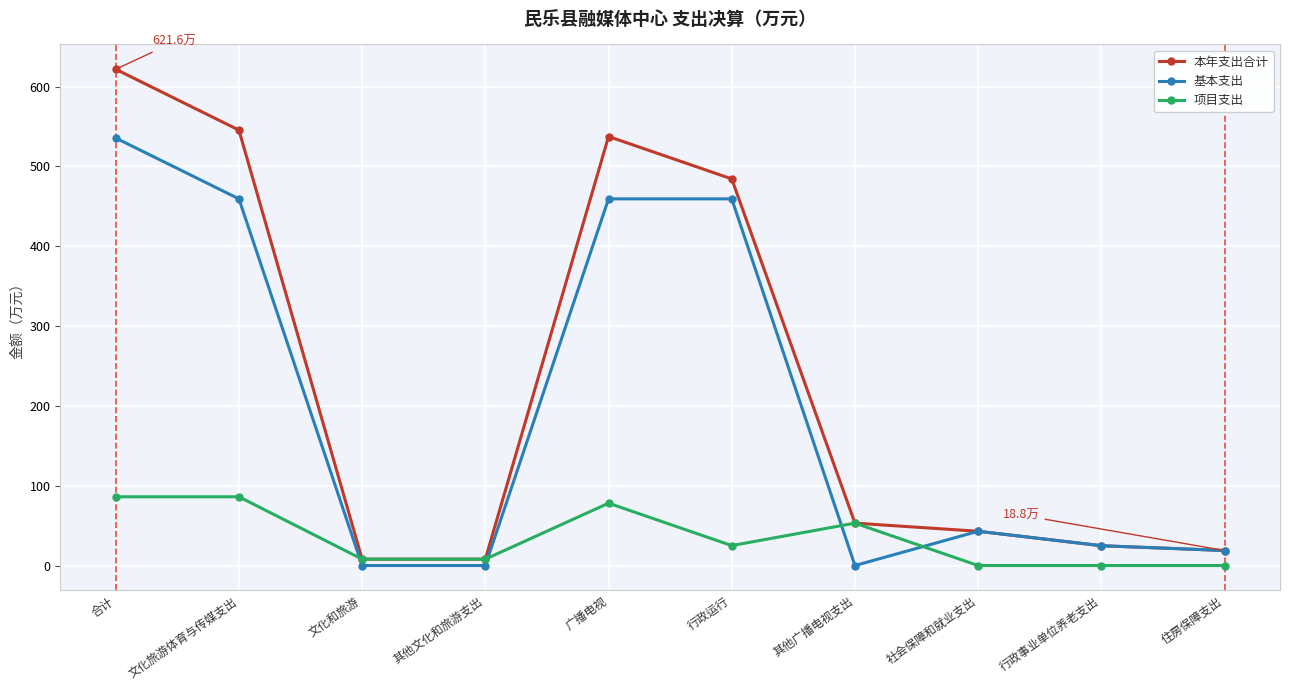

How many distinct data groups are displayed?

3